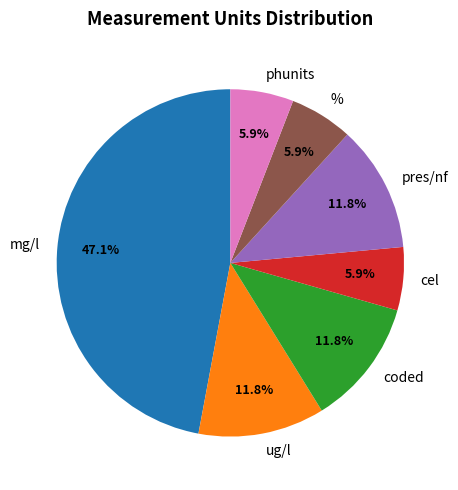

Do % and mg/l together represent more than half of the pie?

Yes